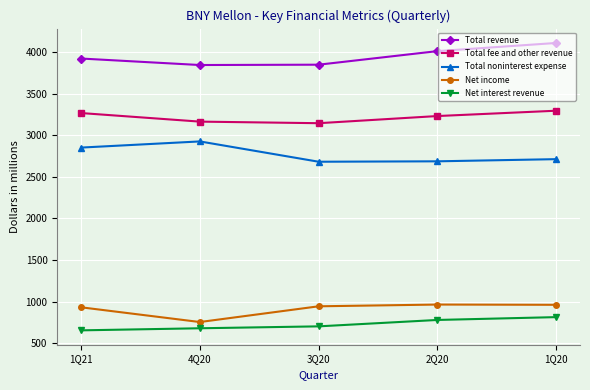

Is it true that Total fee and other revenue equals 3144 at 3Q20?

True